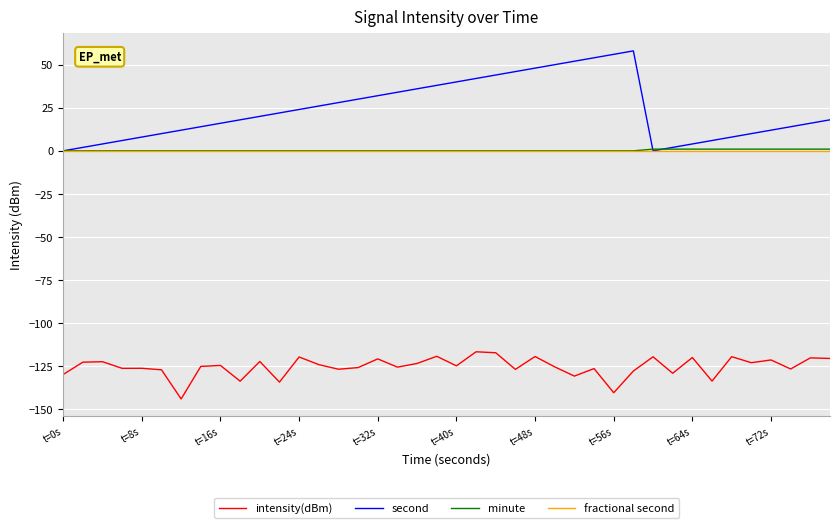

True or false: fractional second and intensity(dBm) intersect in this chart.

False